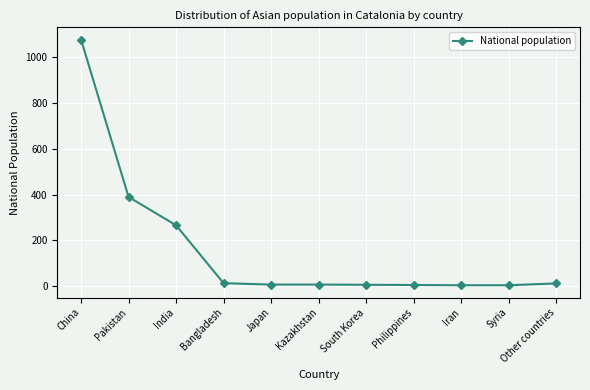

What is the change in value from India to Bangladesh?

-253